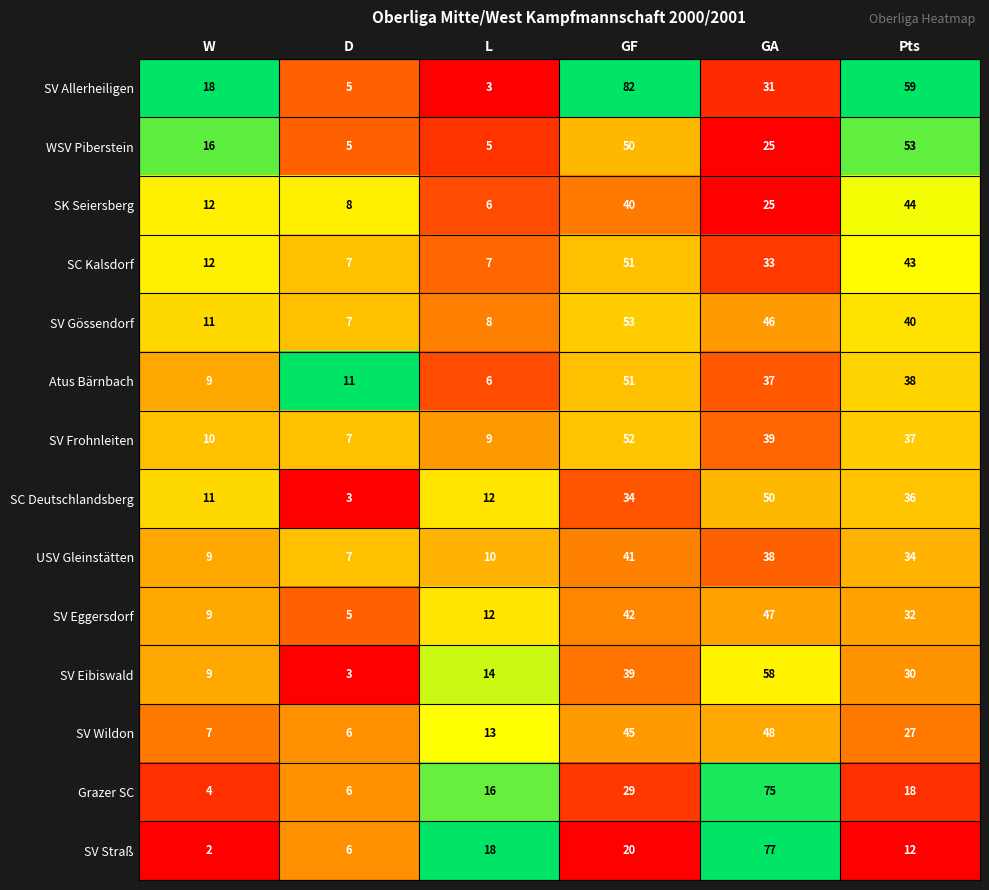

What is the spread (max minus min) of values at L?

15